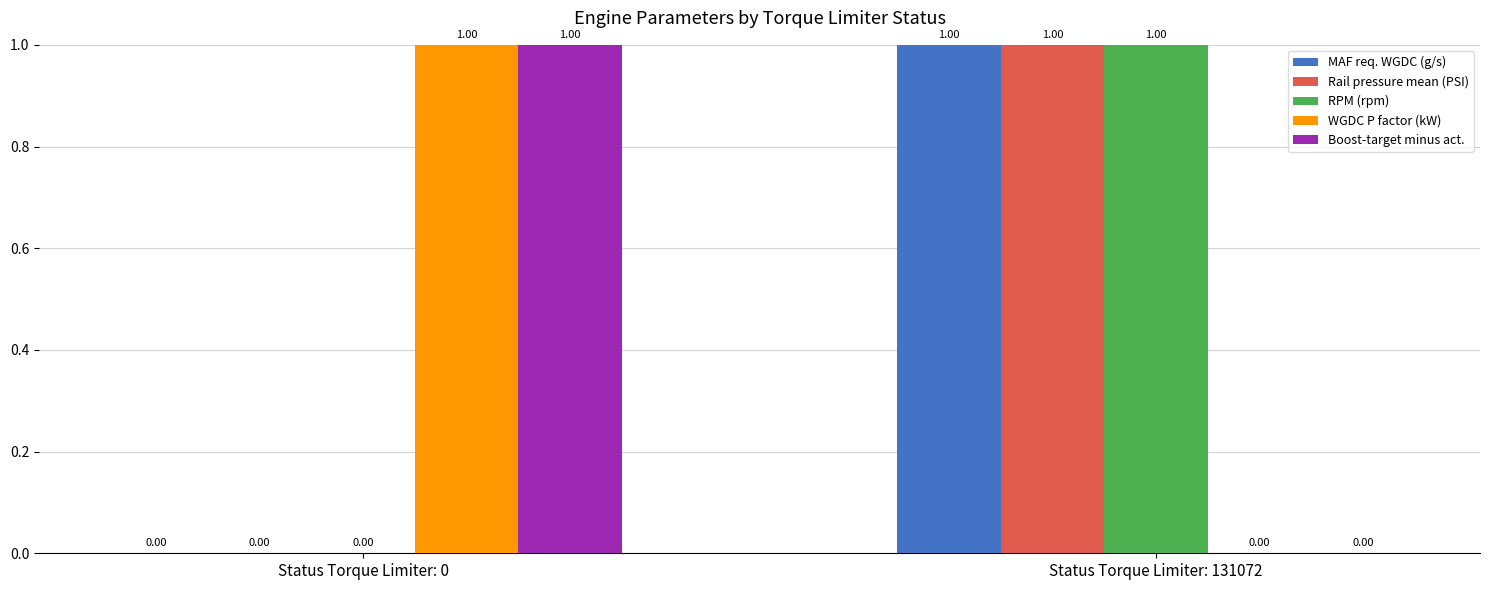

Are the bars horizontal?

No